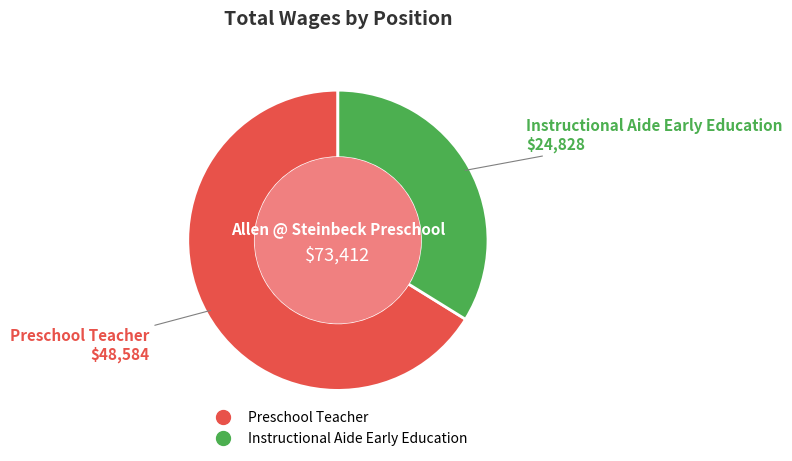

How many slices are in this pie chart?

2